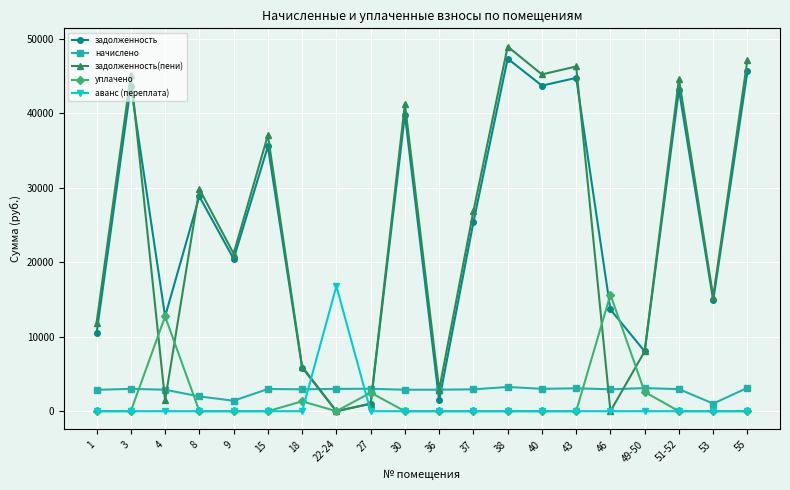

What is the label of the 15th point from the right?

15